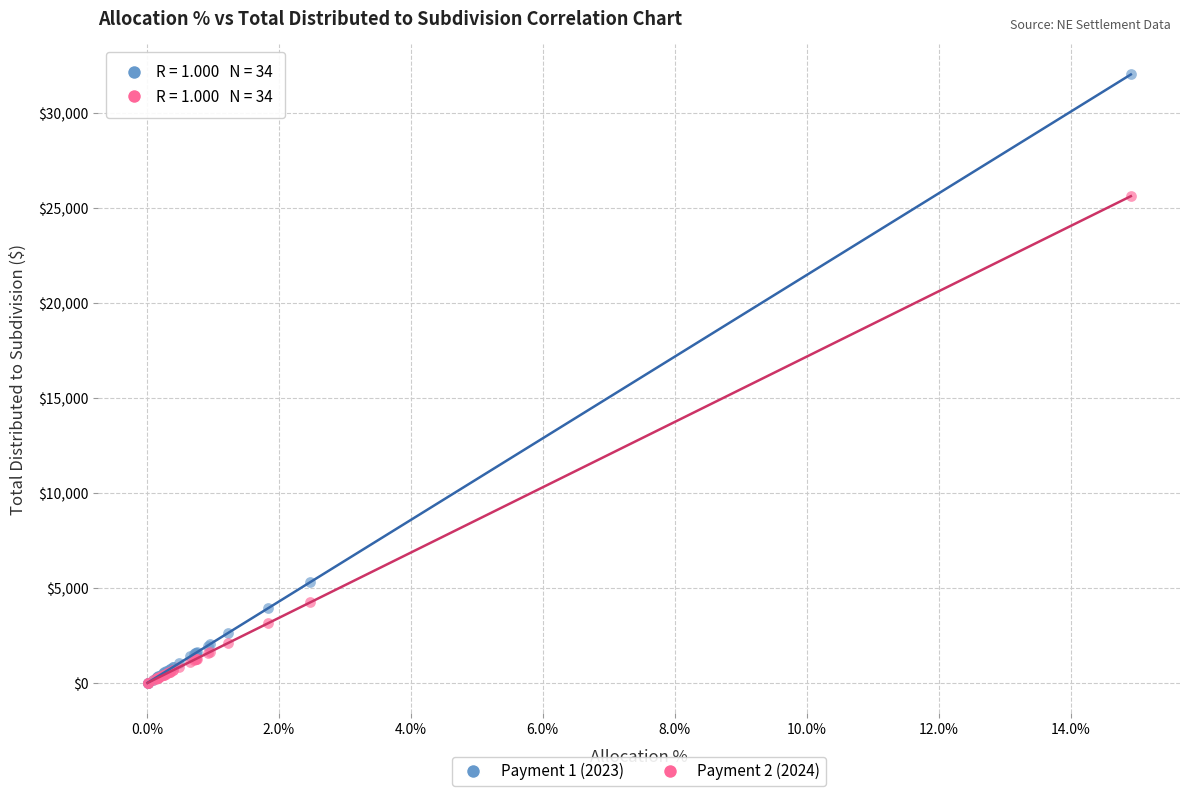

What are all the series names shown in the legend?

Payment 1 (2023), Payment 2 (2024)